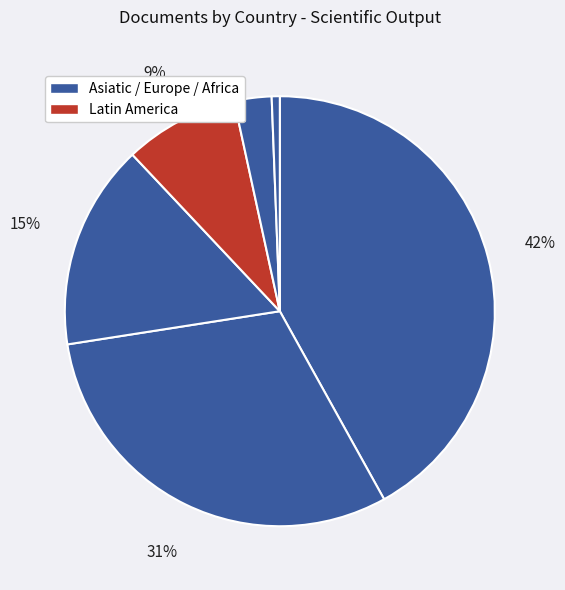

Count the number of slices in the pie.

6